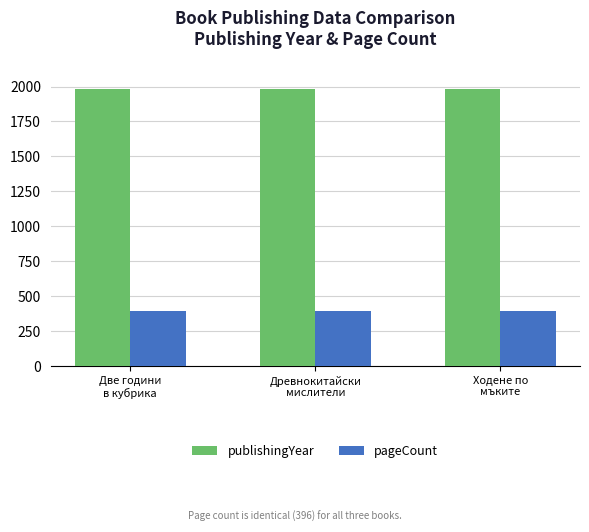

Is the value of publishingYear at Две години
в кубрика greater than the value of pageCount at Древнокитайски
мислители?

Yes